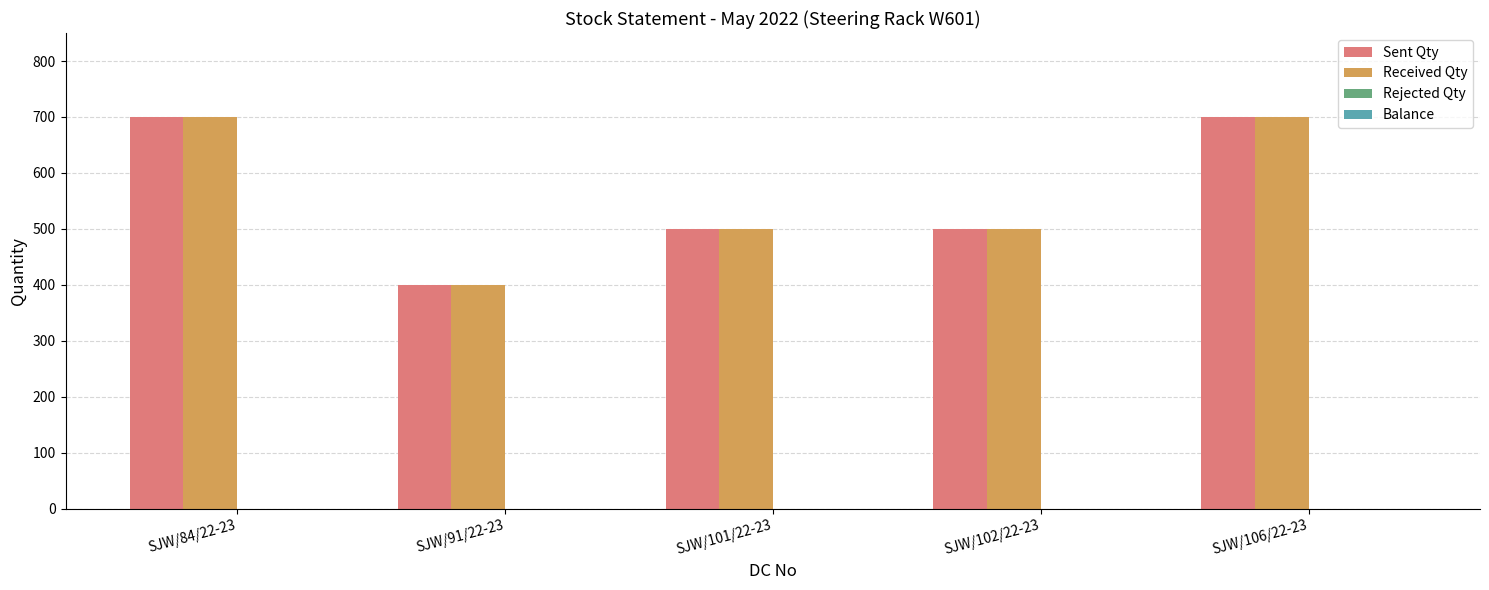

Reading left to right, extract all data points from this chart.

Sent Qty: SJW/84/22-23=700	SJW/91/22-23=400	SJW/101/22-23=500	SJW/102/22-23=500	SJW/106/22-23=700
Received Qty: SJW/84/22-23=700	SJW/91/22-23=400	SJW/101/22-23=500	SJW/102/22-23=500	SJW/106/22-23=700